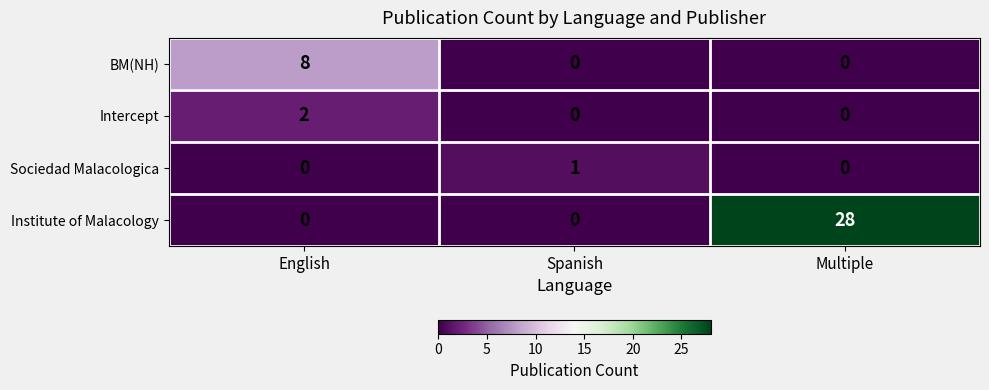

The Institute of Malacology series shows 0 at Spanish. True or false?

True